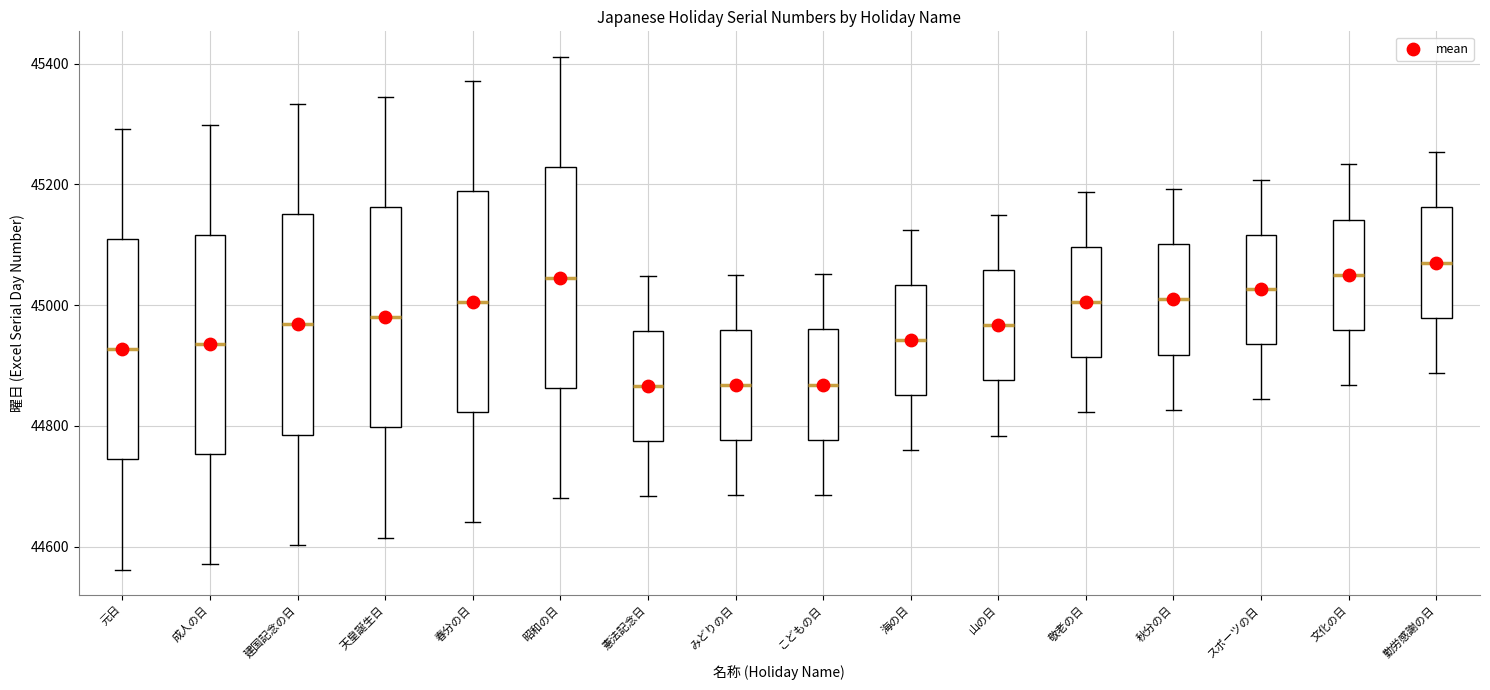

Reading left to right, transcribe this box plot: for each box, give where its median line is, the range the box spans, and where its two whiskers end, as read against the y-axis. The values are not printed on the chart, so give them approximately, as read against the axis.

元日: median 44920, box 44740 to 45100, whiskers 44560 to 45300
成人の日: median 44940, box 44760 to 45120, whiskers 44580 to 45300
建国記念の日: median 44960, box 44780 to 45160, whiskers 44600 to 45340
天皇誕生日: median 44980, box 44800 to 45160, whiskers 44620 to 45340
春分の日: median 45000, box 44820 to 45180, whiskers 44640 to 45380
昭和の日: median 45040, box 44860 to 45220, whiskers 44680 to 45420
憲法記念日: median 44860, box 44780 to 44960, whiskers 44680 to 45040
みどりの日: median 44860, box 44780 to 44960, whiskers 44680 to 45060
こどもの日: median 44860, box 44780 to 44960, whiskers 44680 to 45060
海の日: median 44940, box 44860 to 45040, whiskers 44760 to 45120
山の日: median 44960, box 44880 to 45060, whiskers 44780 to 45140
敬老の日: median 45000, box 44920 to 45100, whiskers 44820 to 45180
秋分の日: median 45000, box 44920 to 45100, whiskers 44820 to 45200
スポーツの日: median 45020, box 44940 to 45120, whiskers 44840 to 45200
文化の日: median 45060, box 44960 to 45140, whiskers 44860 to 45240
勤労感謝の日: median 45080, box 44980 to 45160, whiskers 44880 to 45260